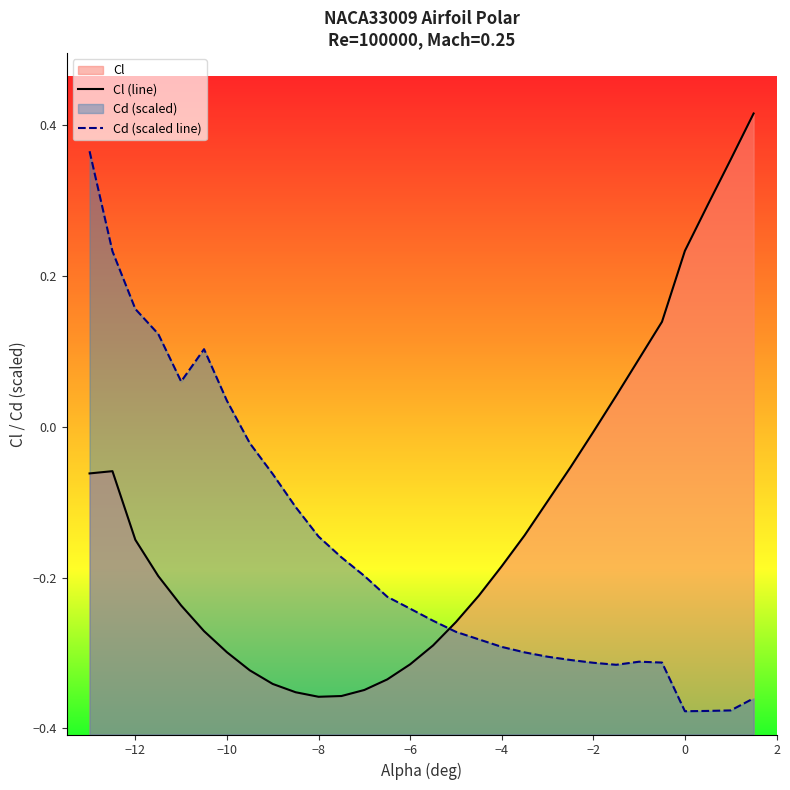

What is the smallest value displayed?

-0.4